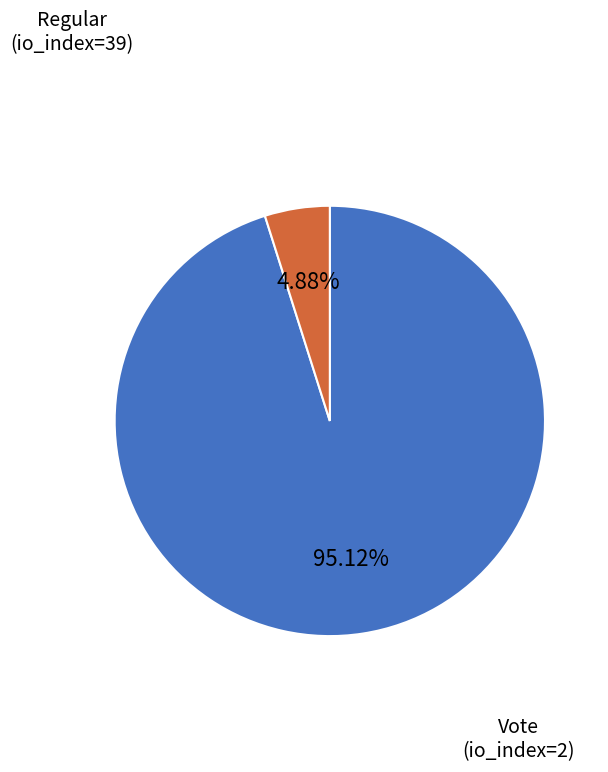

Does any single category account for the majority?

Yes